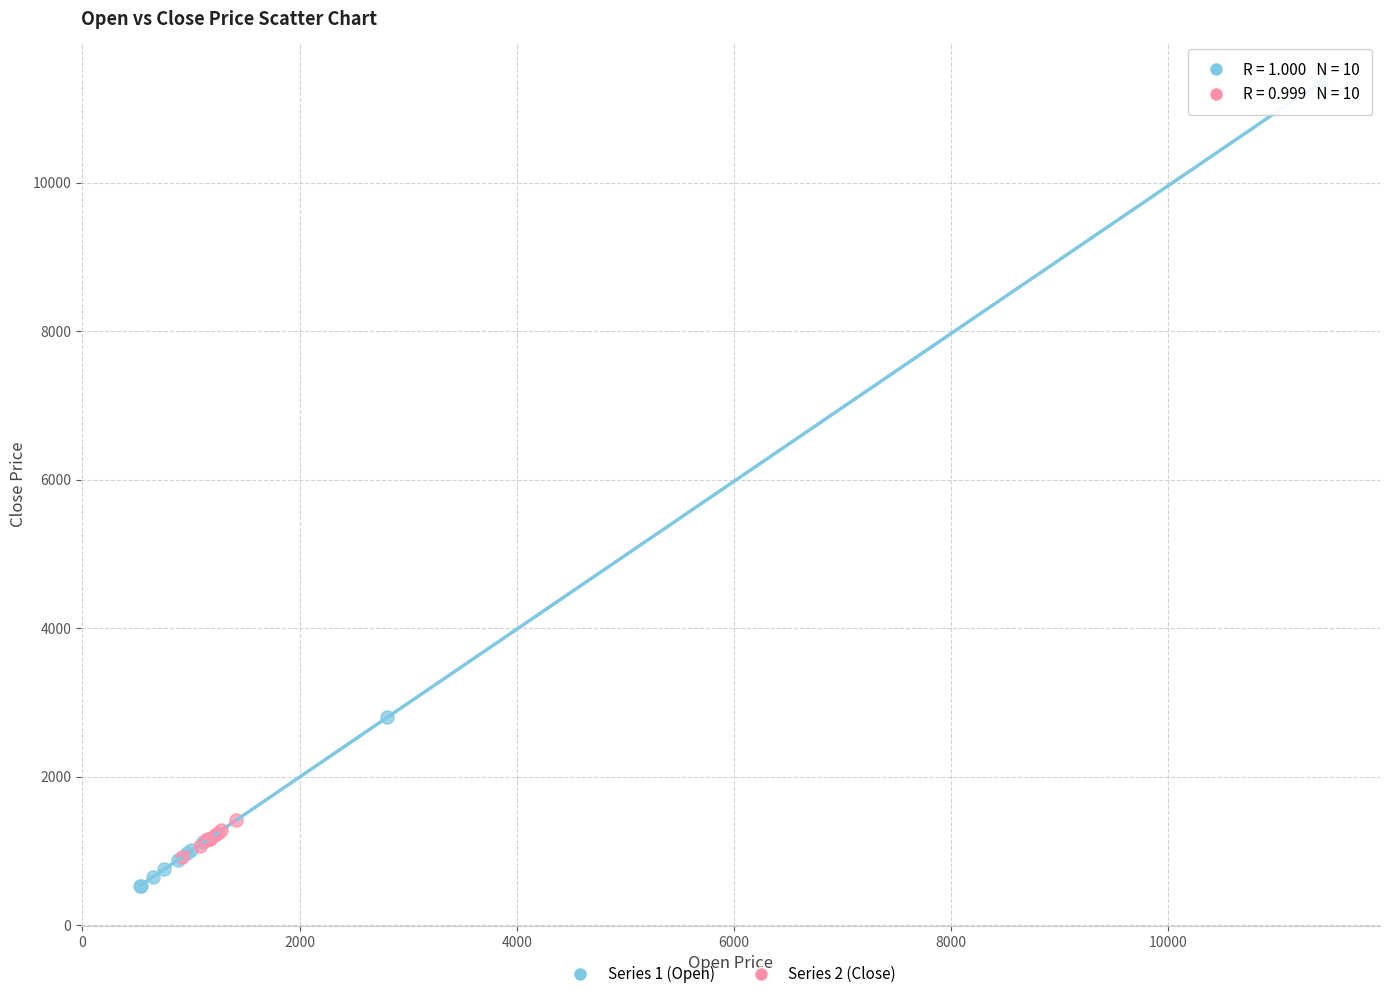

Which series has the largest Y range (max minus min)?

Series 1 (Open)